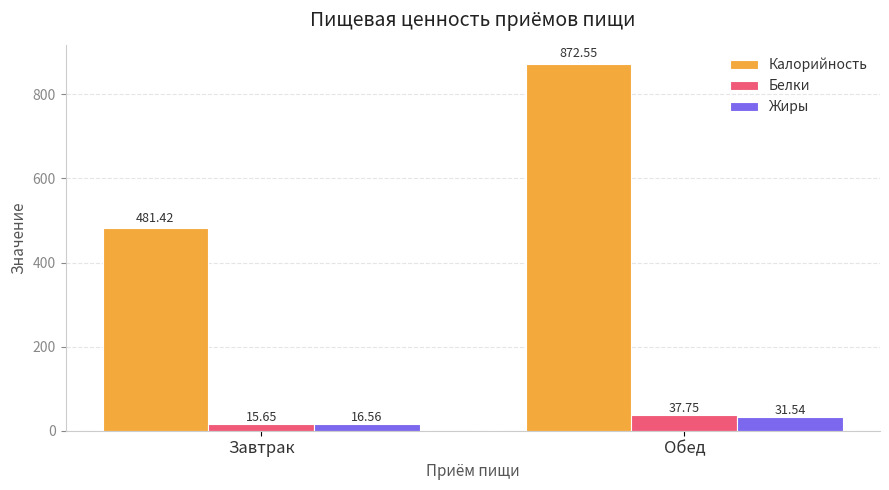

Where does the Жиры series first go above 31?

Обед